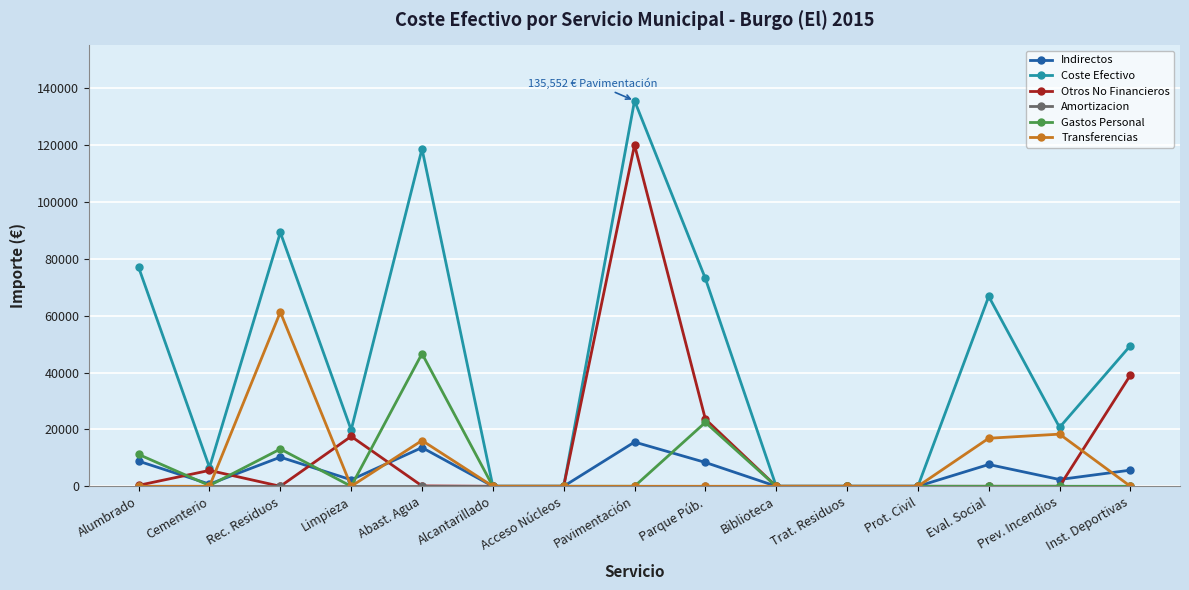

At which category is the sum across all series the highest?

Pavimentación